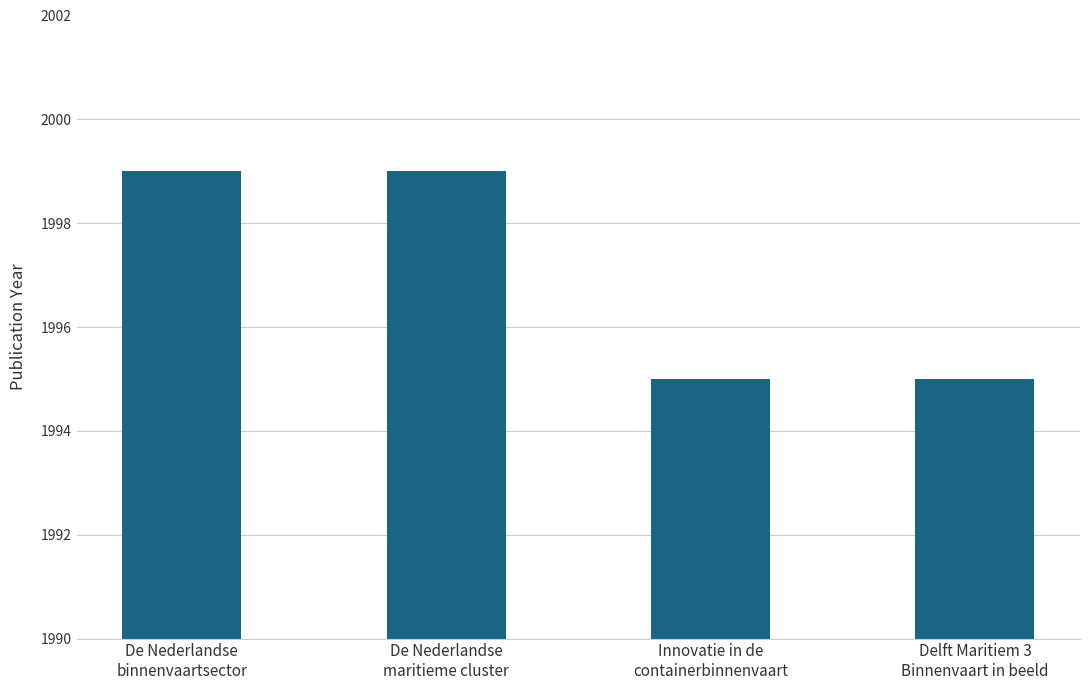

What is the difference between the values at De Nederlandse
binnenvaartsector and Innovatie in de
containerbinnenvaart?

4